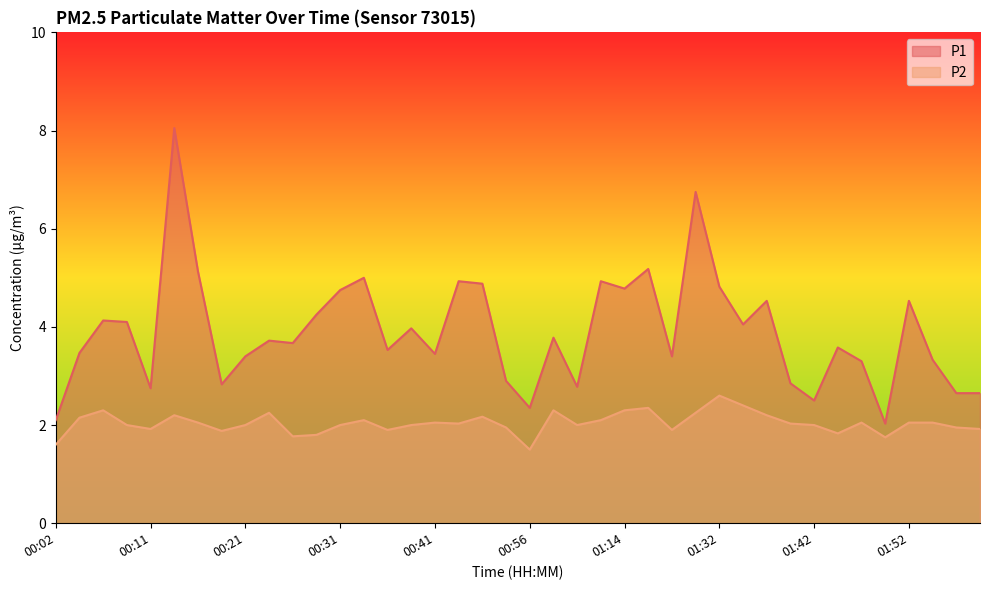

Which series changed the most between 00:14 and 01:50?

P1